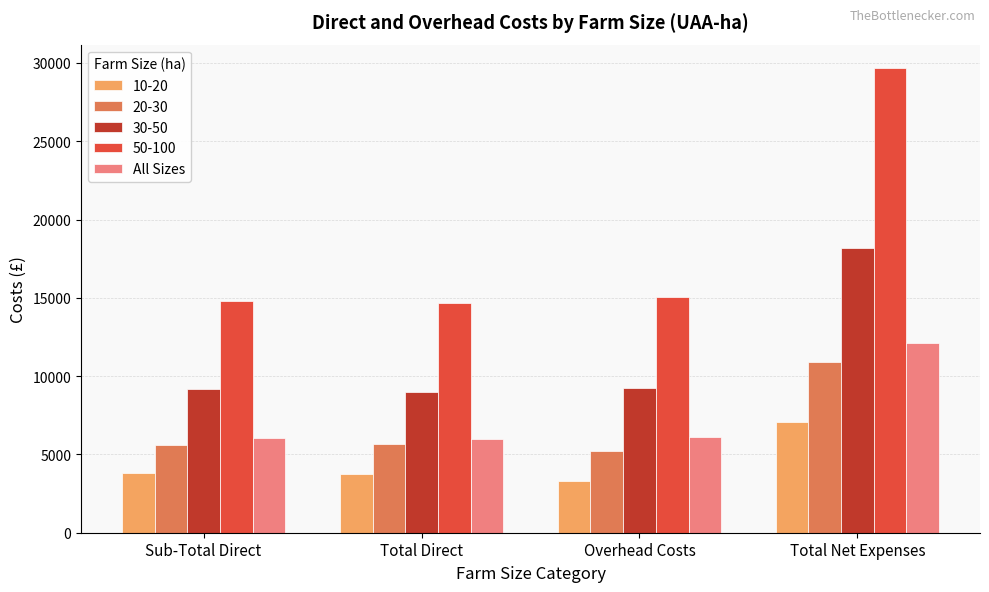

What value does the 20-30 series have at Total Direct, to the nearest 10?

5650